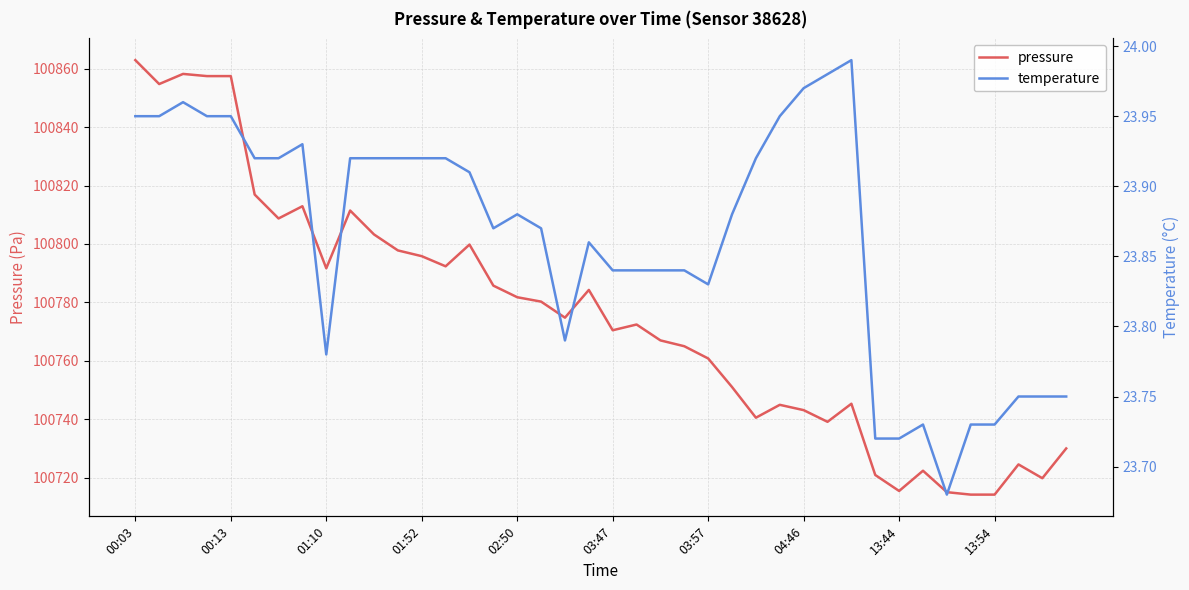

What value does the temperature series have at 00:03?

23.9